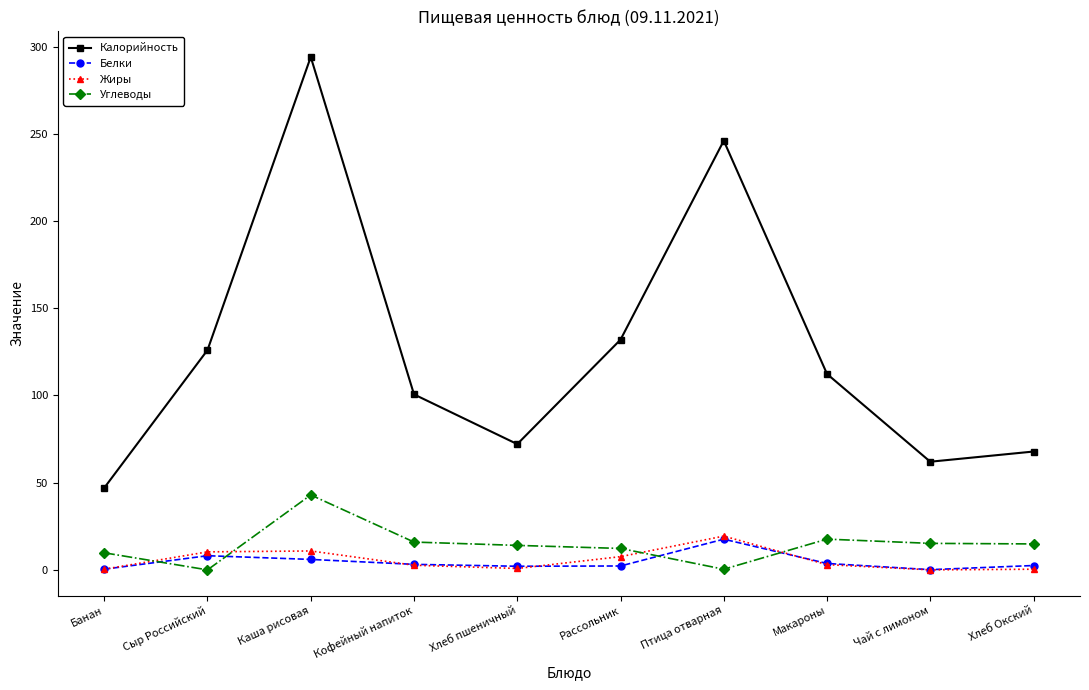

Count the number of data series in this chart.

4